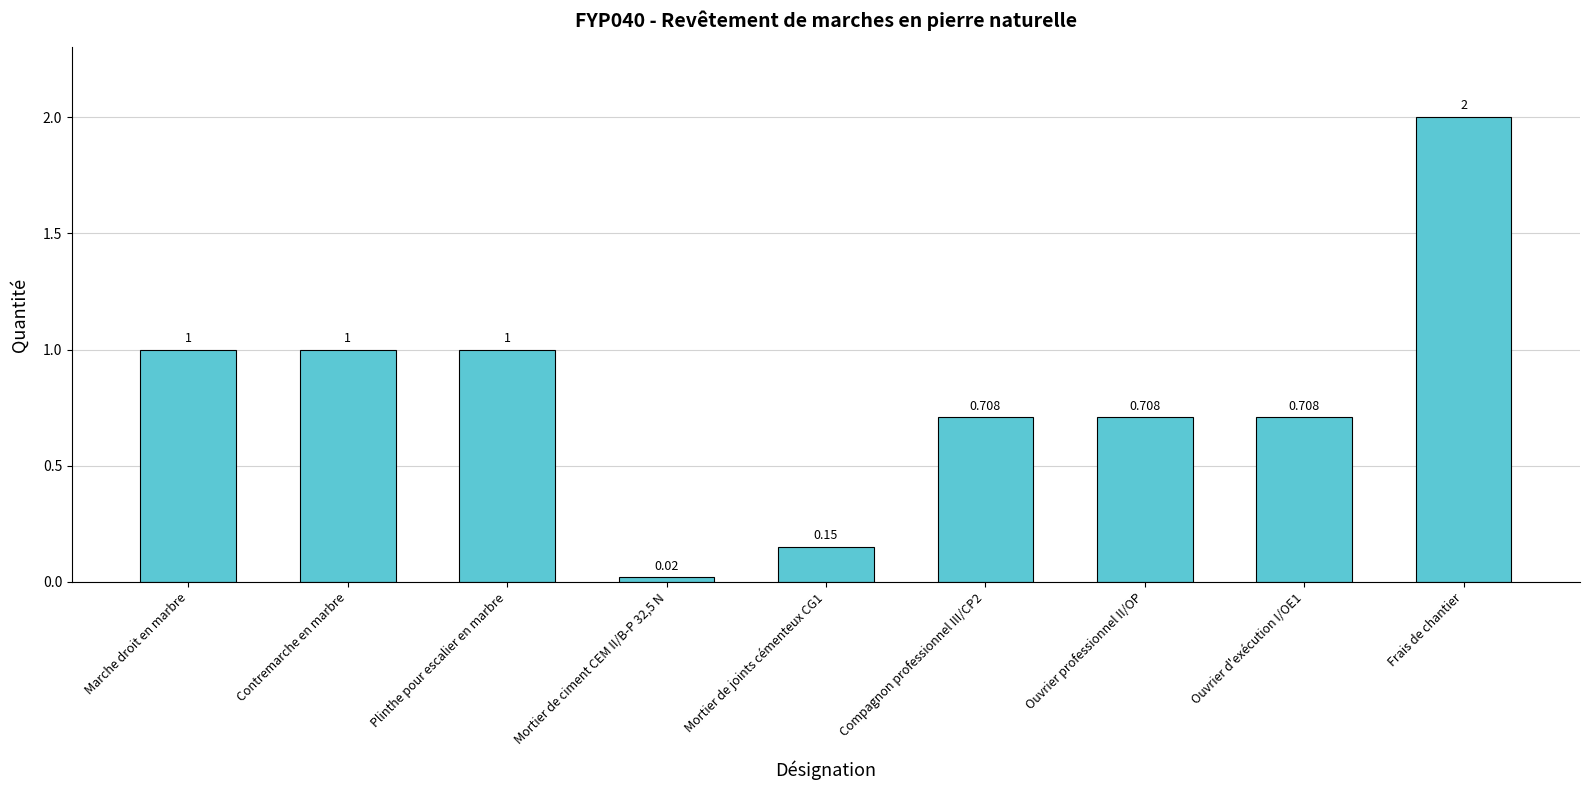

How many bars are there in total?

9